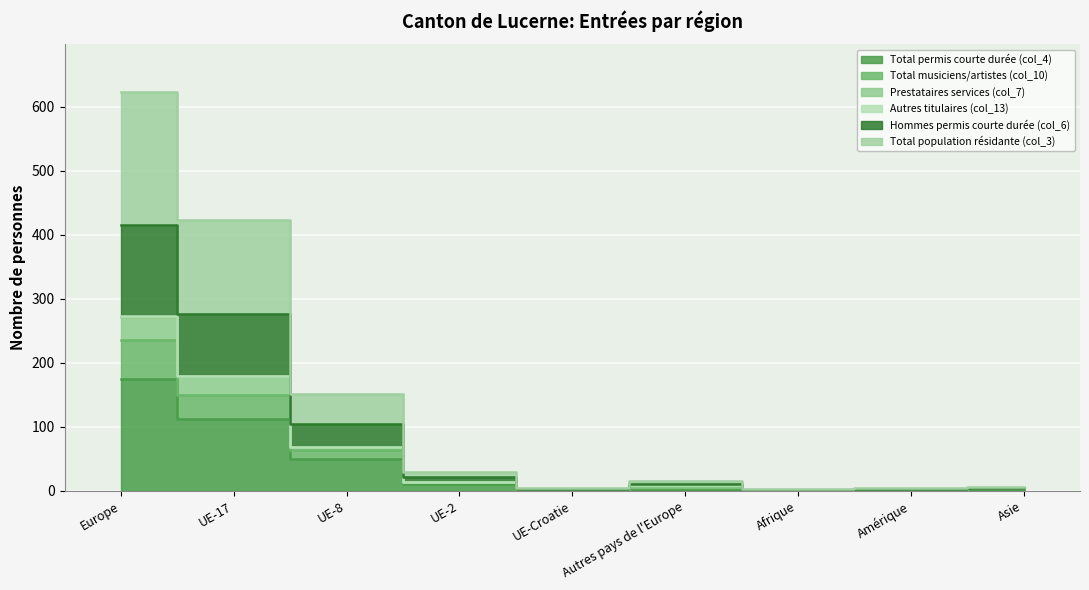

Count the number of categories in the chart.

9